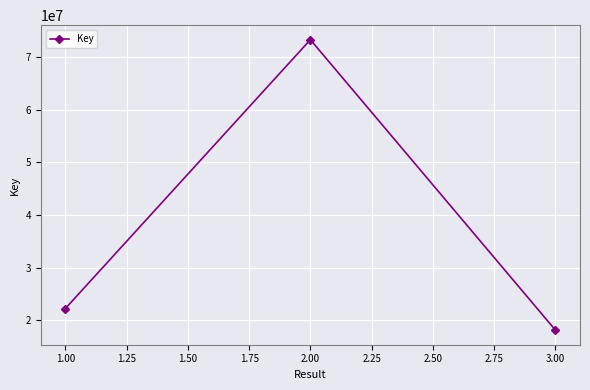

Is it true that the value at 2.00 is 116572851?

False